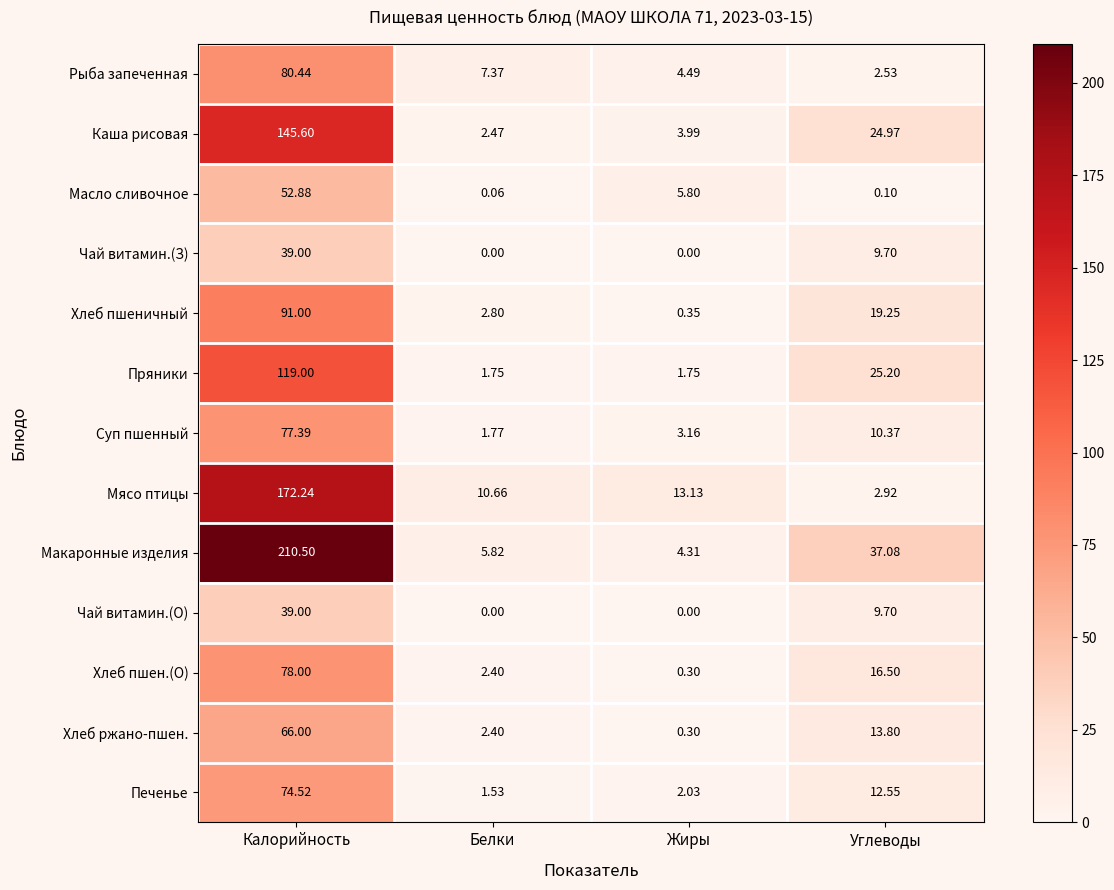

Which category has the lowest value in the Хлеб пшеничный series?

Жиры